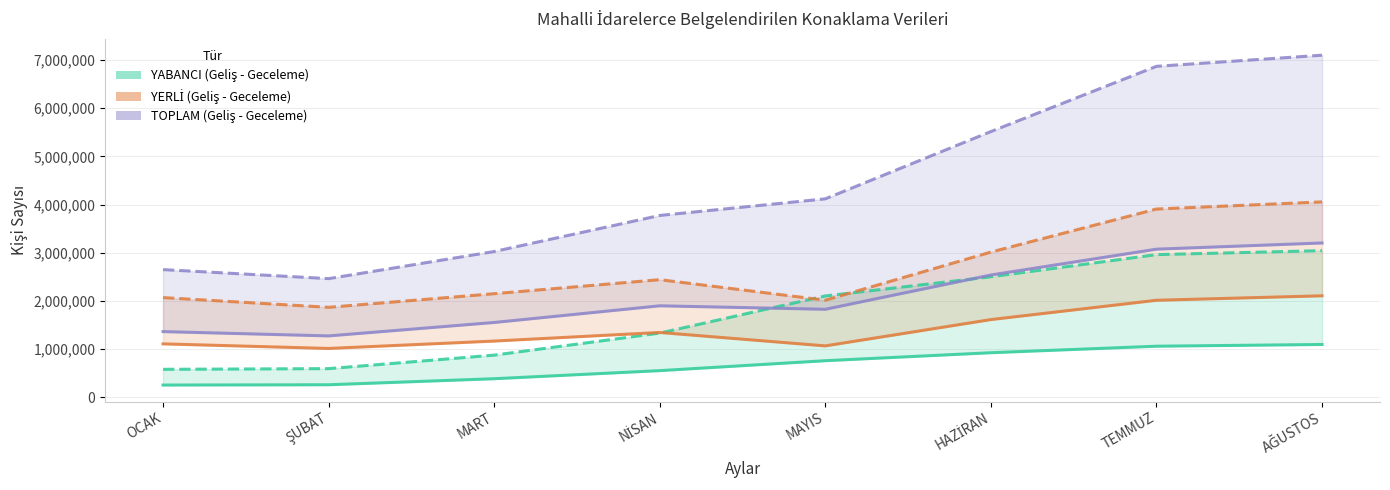

What value does the YABANCI GELİŞ series have at NİSAN?

553196